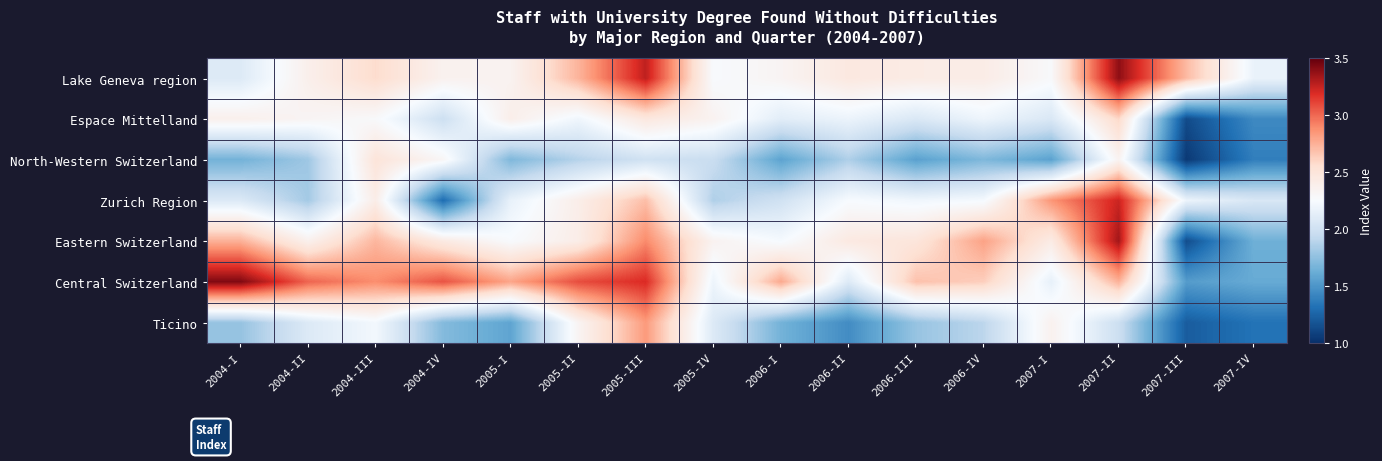

At how many categories does at least one series exceed 1?

16